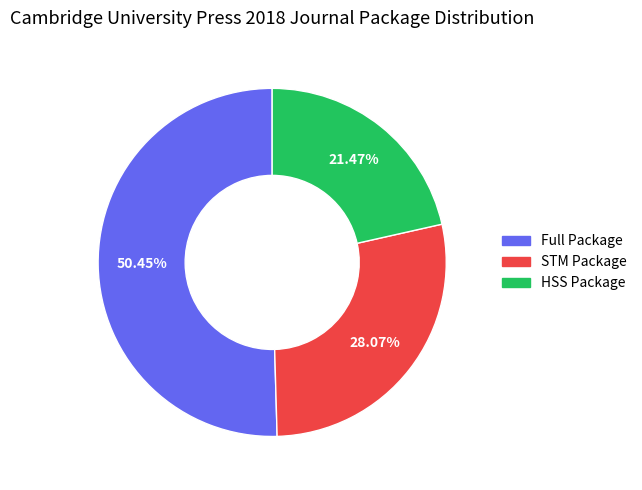

What percentage is the STM Package slice, to the nearest percent?

28%